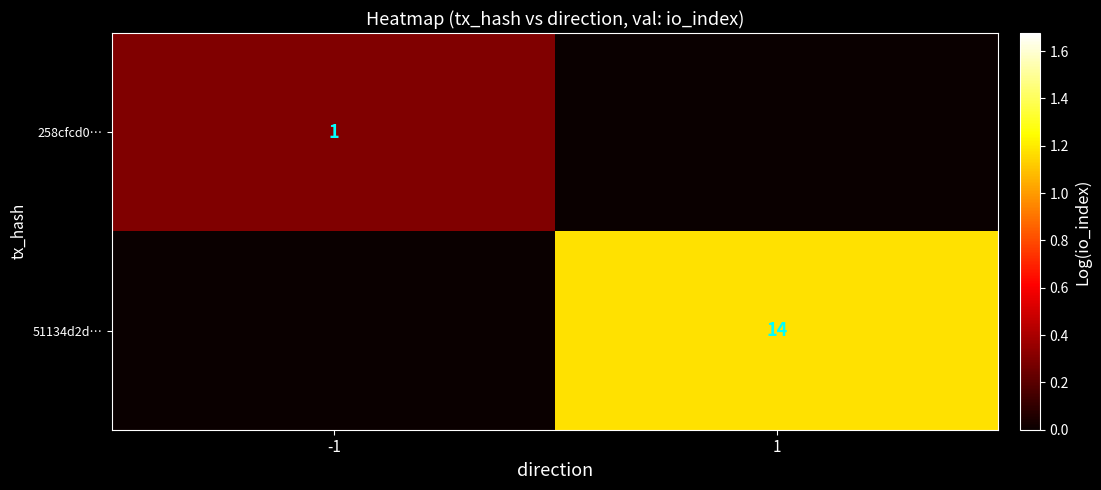

At which category is the sum across all series the highest?

1